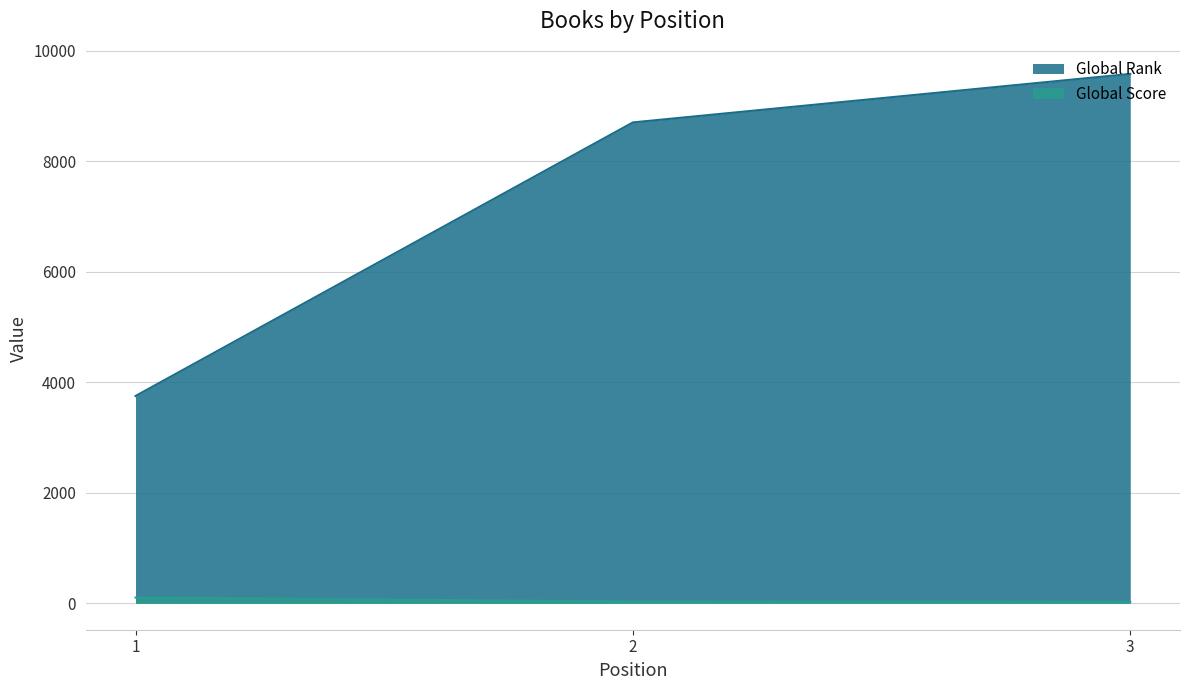

The Global Rank series shows 15031 at 3. True or false?

False